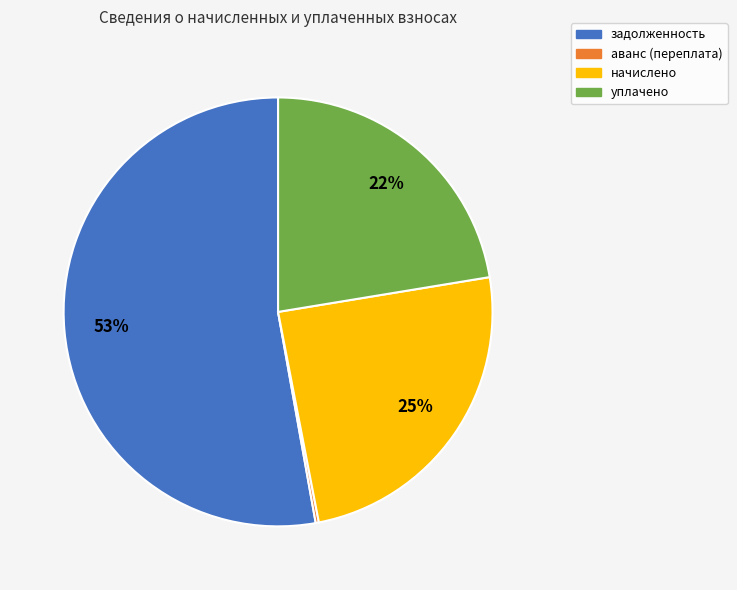

What is the ratio of the value at уплачено to the value at начислено?

0.9